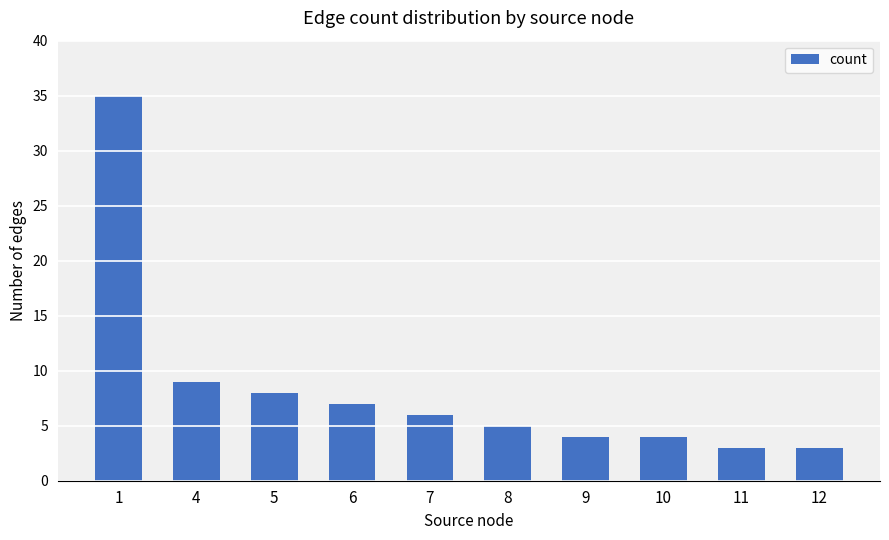

Which has a higher value, 6 or 1?

1